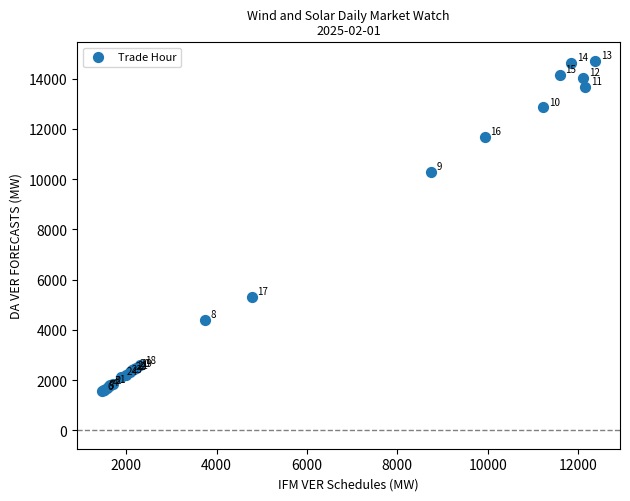

What Y value in the scatter plot is closest to 8126?

10286.8